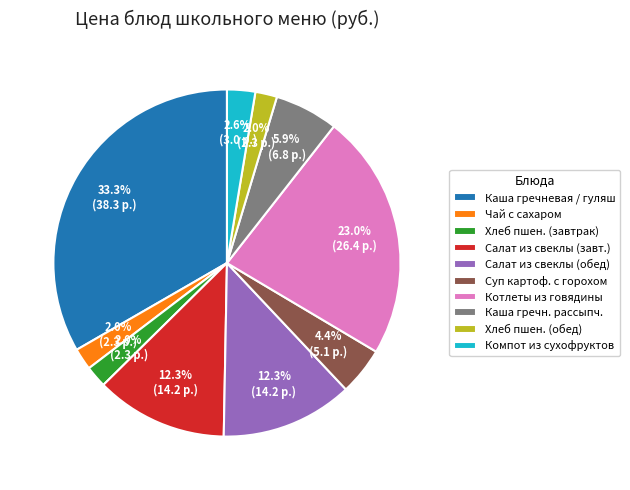

What percentage is the Чай с сахаром slice, to the nearest percent?

2%